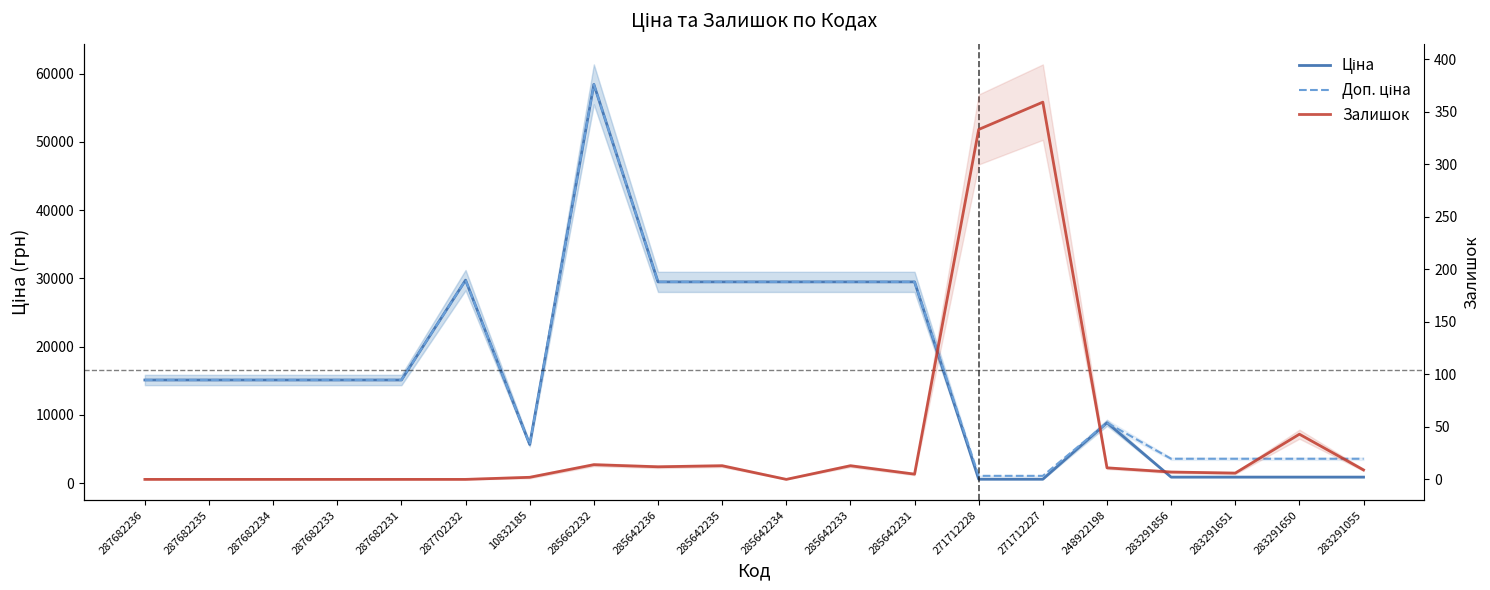

True or false: Залишок and Ціна cross at least once.

False